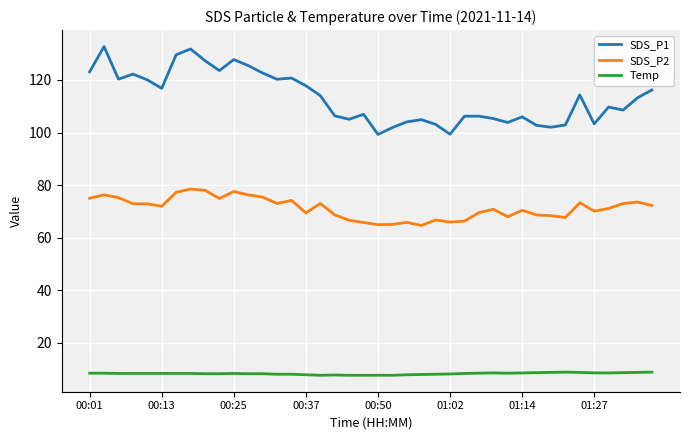

What is the minimum value for SDS_P2?

64.7